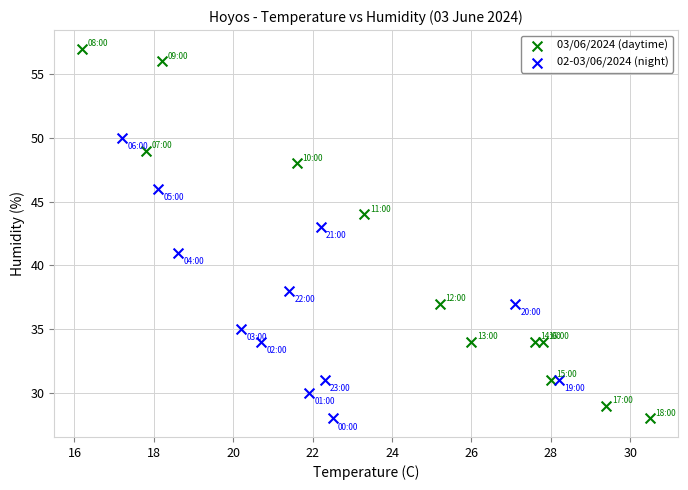

Which series has the widest spread of Y values?

03/06/2024 (daytime)